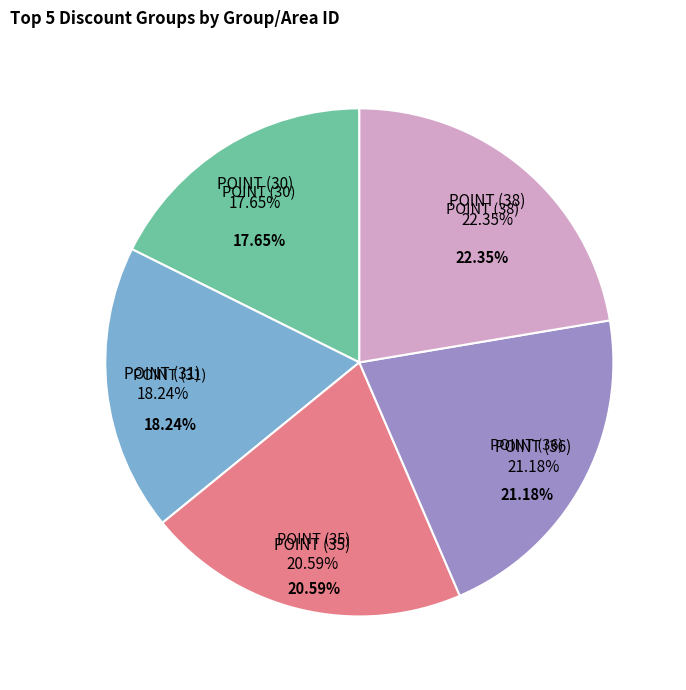

What percentage is the POINT (35) slice, to the nearest percent?

21%